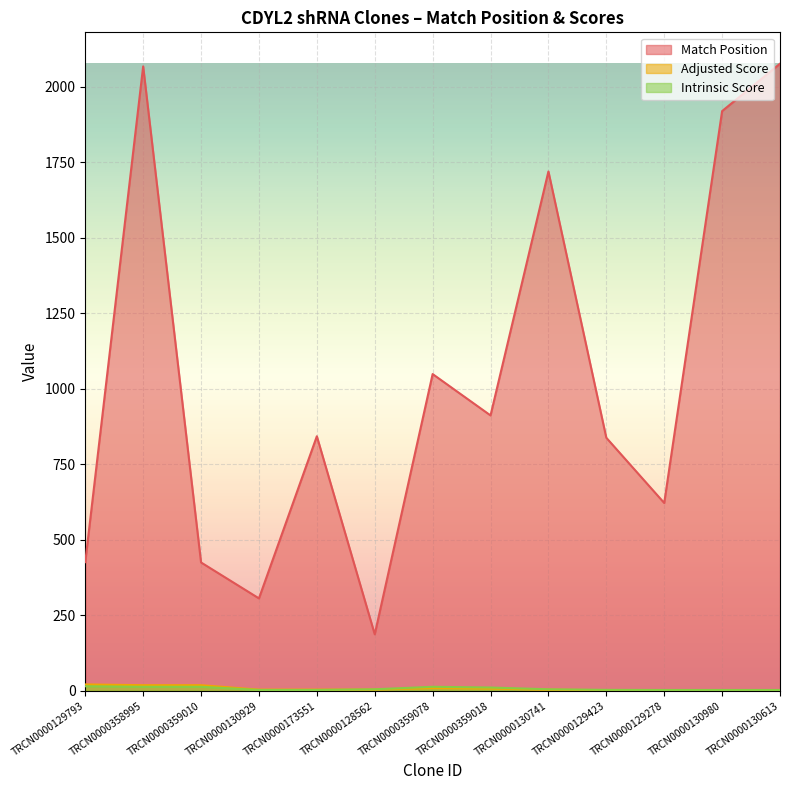

How many series are shown in this chart?

3